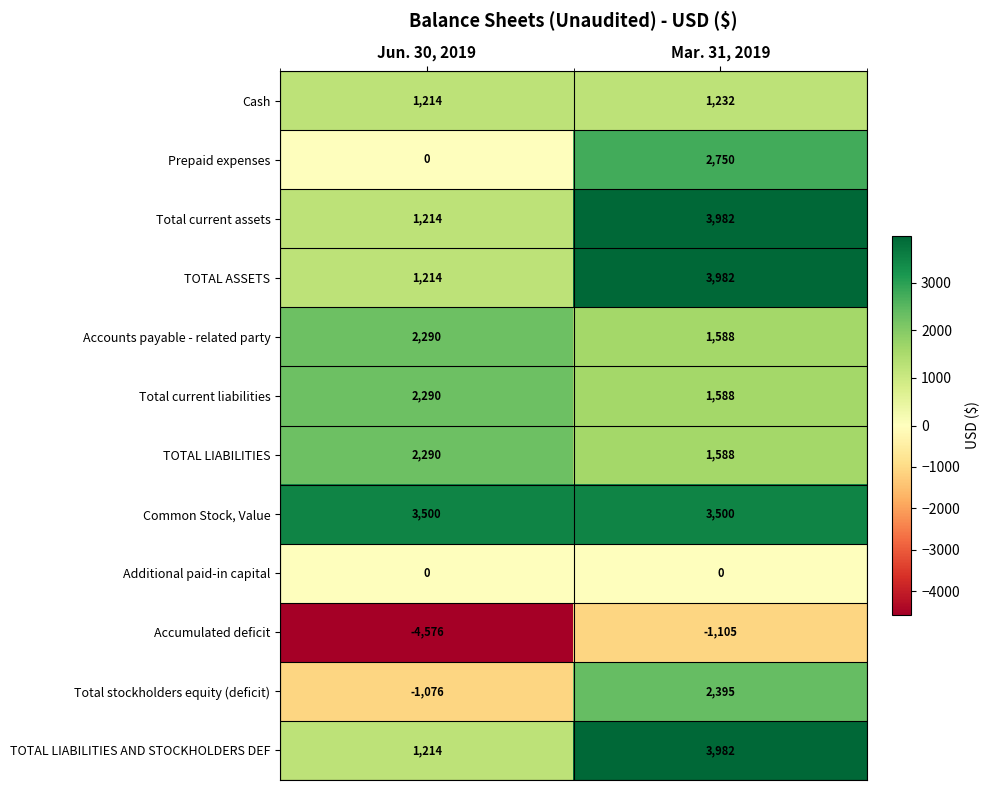

The value of Accumulated deficit at Jun. 30, 2019 is -4576. True or false?

True